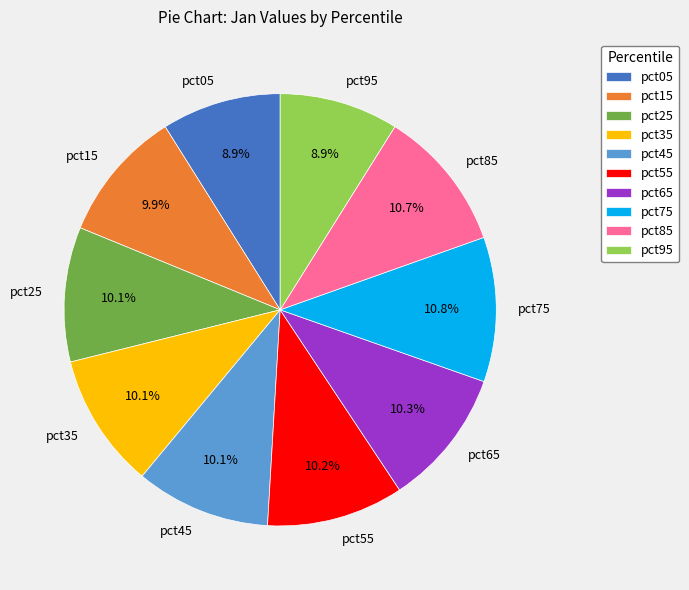

The pct75 slice represents 11% of the pie. True or false?

True